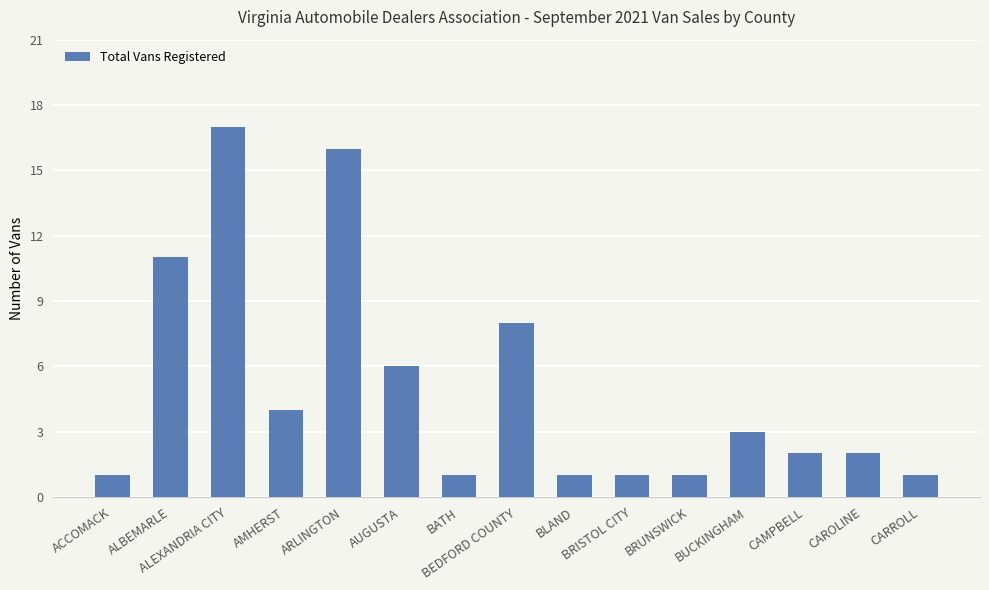

What is the greatest value displayed?

17